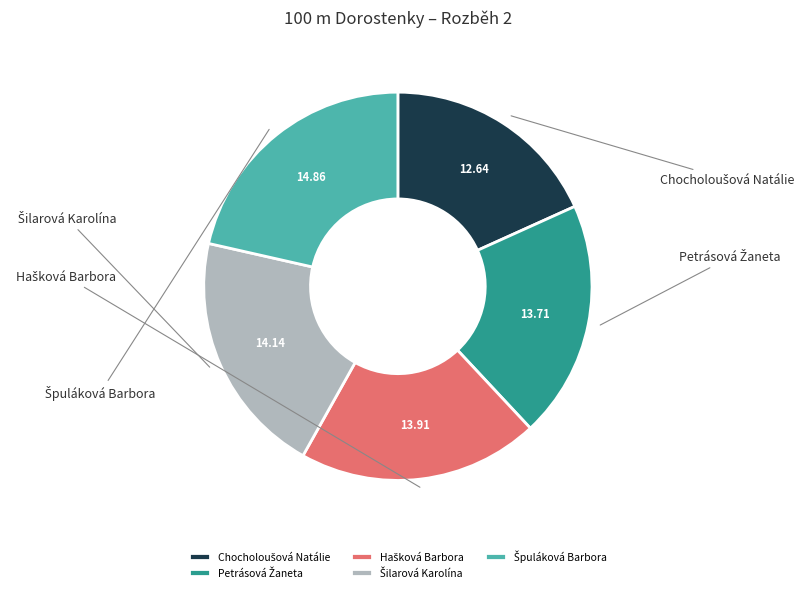

Does any single category account for the majority?

No